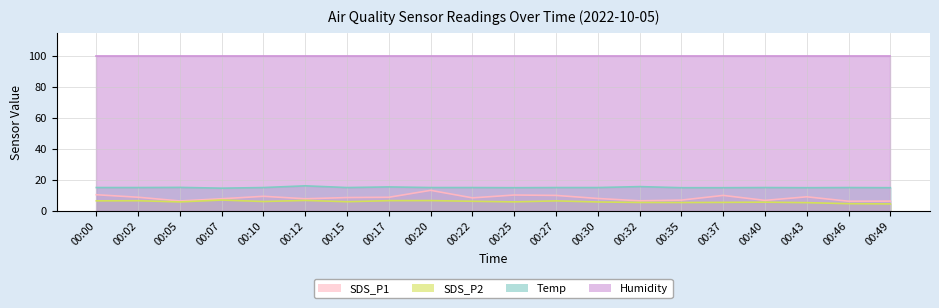

What is the sum of the SDS_P1 values at 00:02 and 00:30?

17.1